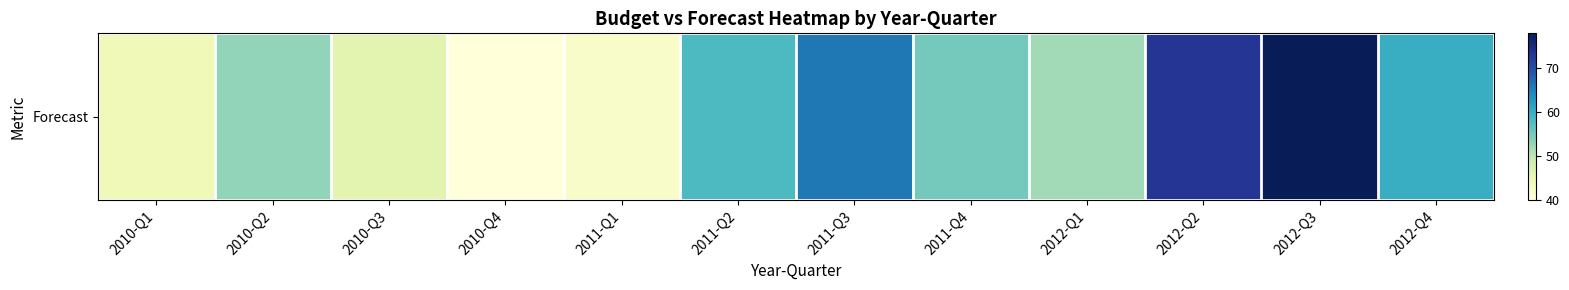

How many distinct data groups are displayed?

1